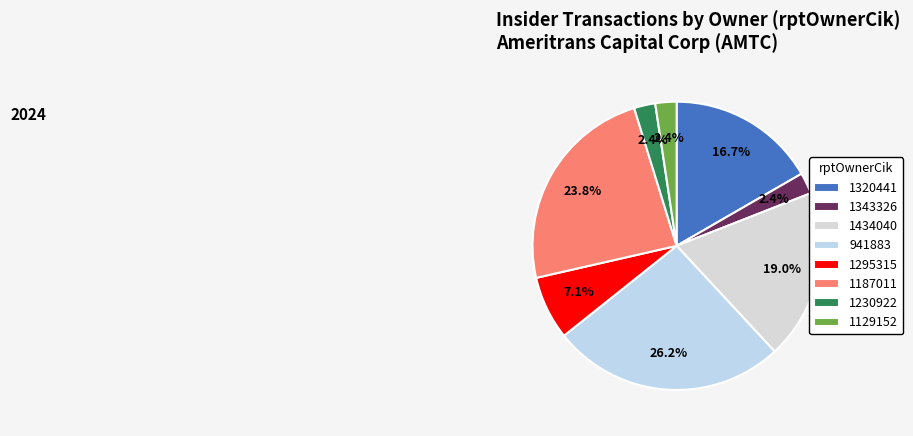

Combined, do 1129152 and 1434040 account for over 50%?

No